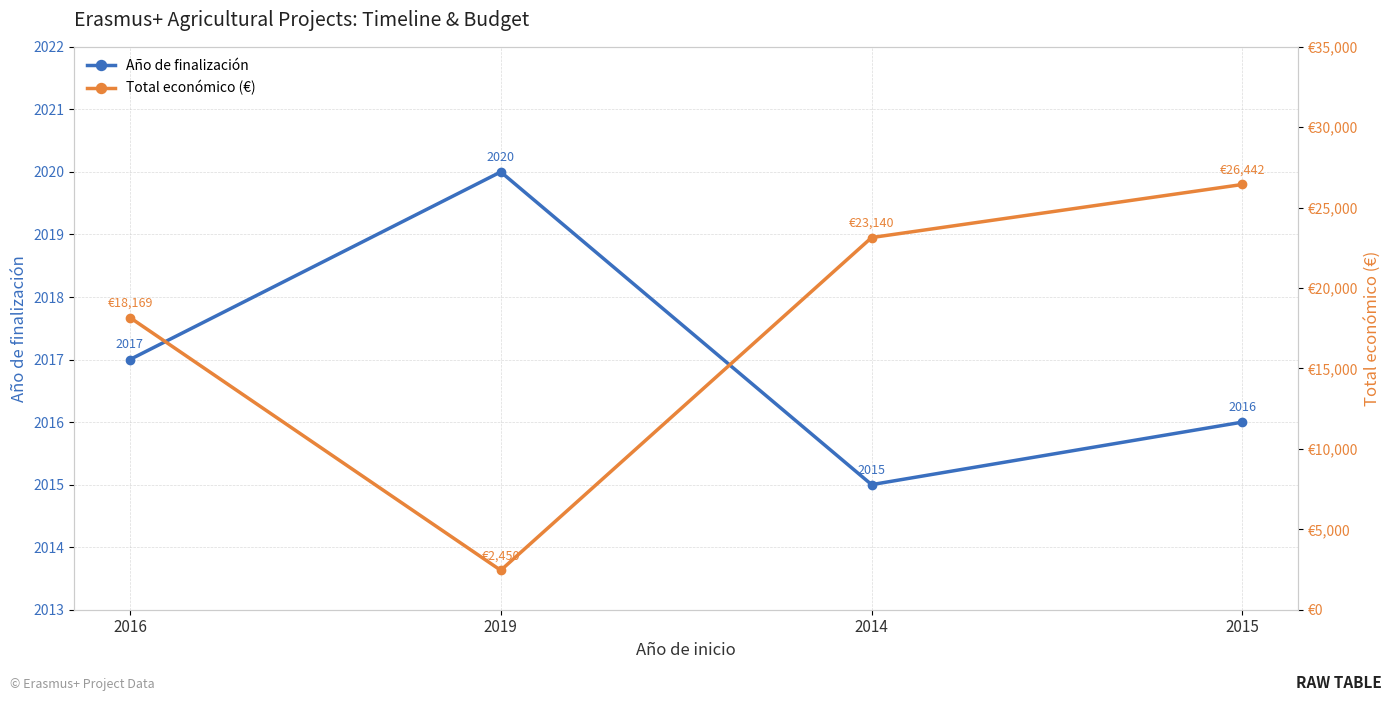

How many data points in Total económico (€) are above 23140?

1